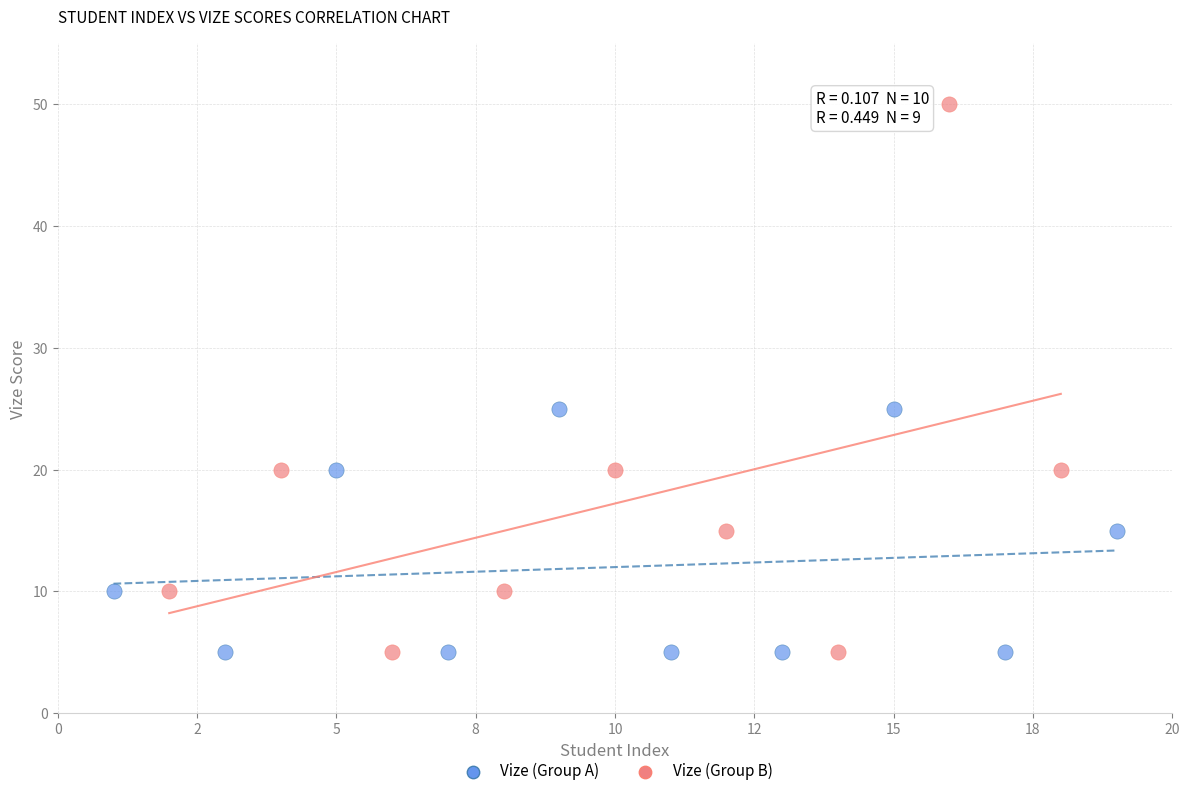

Which series reaches the maximum Y coordinate?

Vize (Group B)